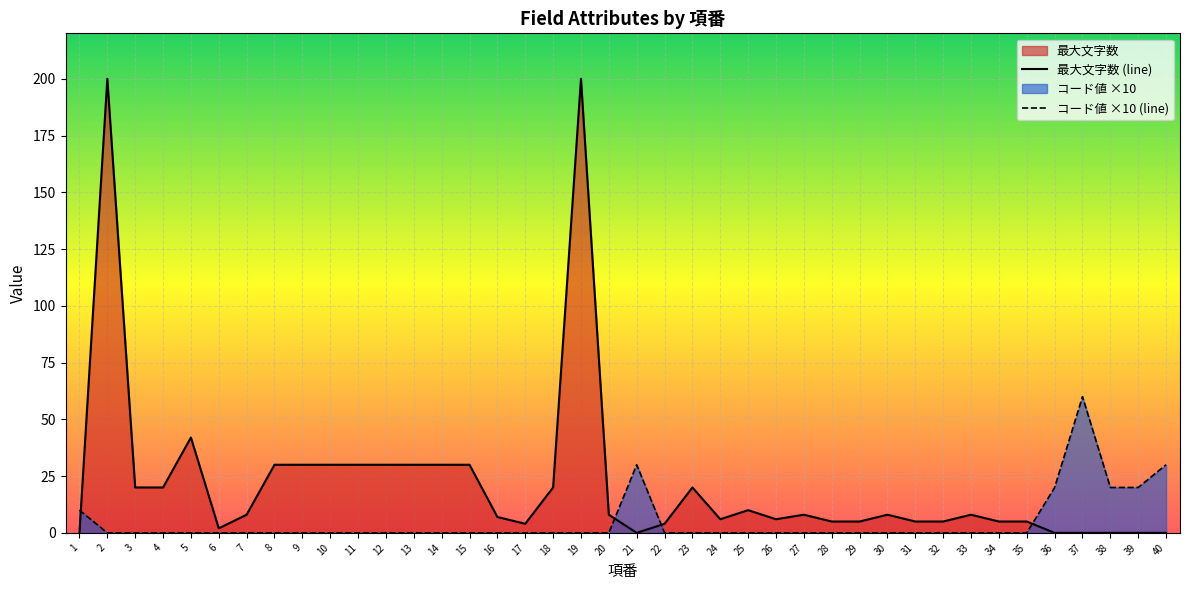

How many data points in 最大文字数 are above 8?

16